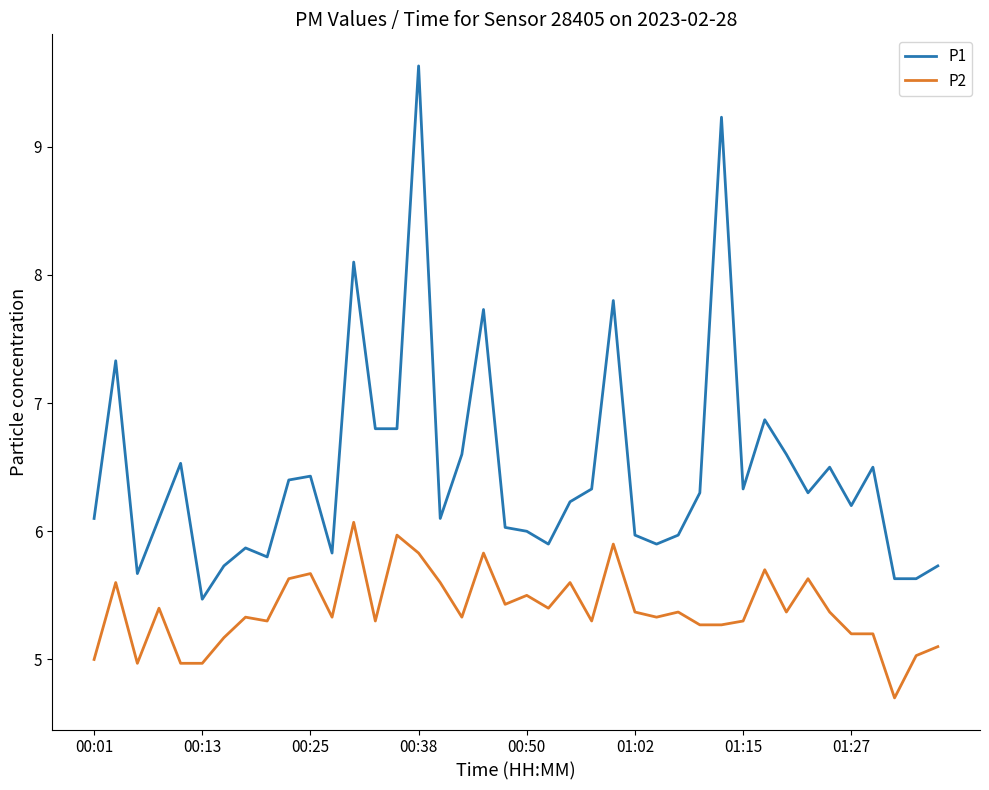

List the series in order of their peak value, highest first.

P1, P2